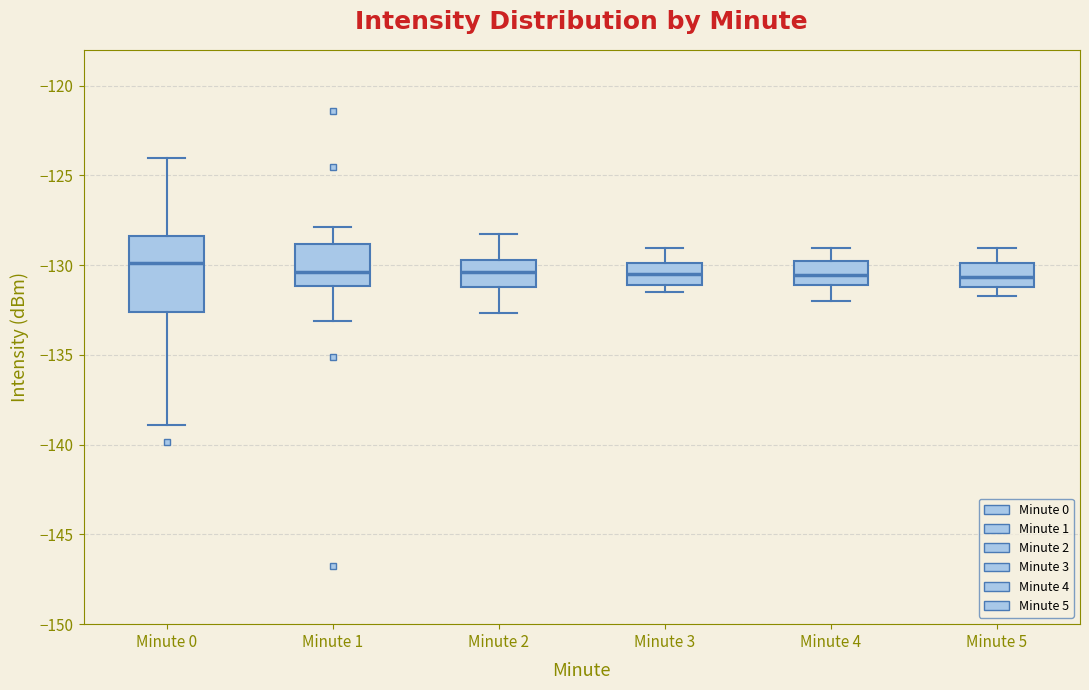

Which box is the tallest, from its lower edge to its upper edge?

Minute 0